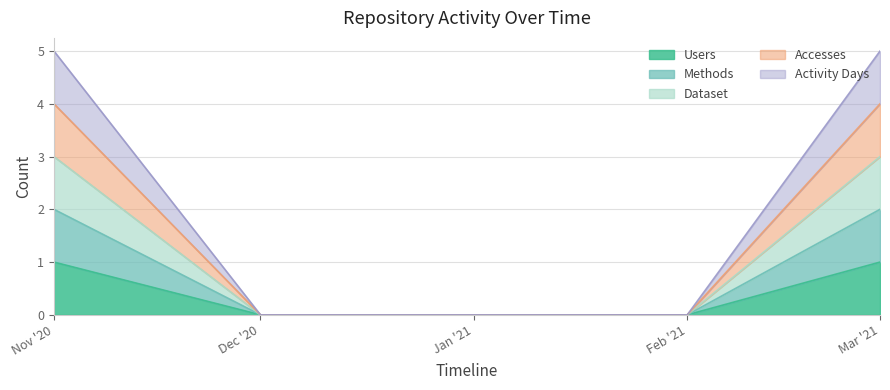

True or false: Methods has more than 2 interior local peaks.

False